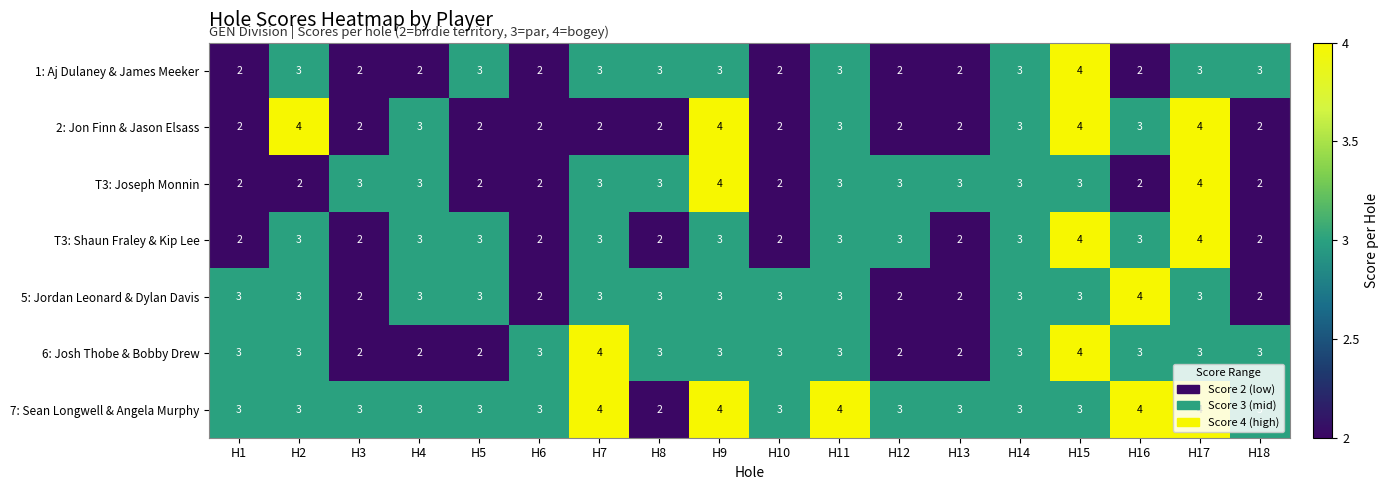

Which series changed the most between H6 and H18?

1: Aj Dulaney & James Meeker